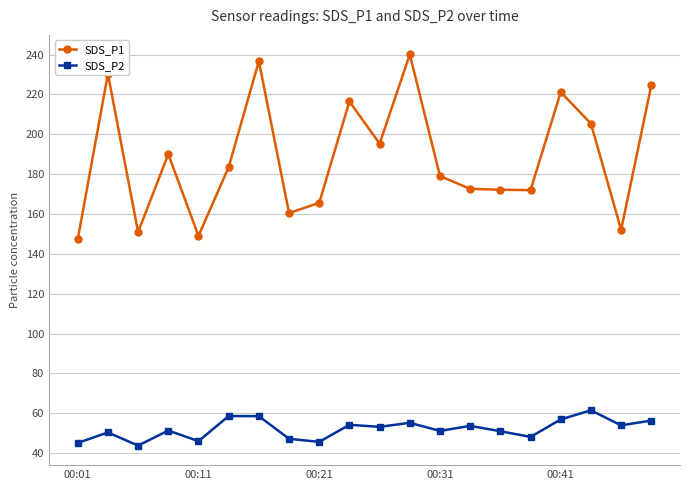

True or false: SDS_P2 and SDS_P1 cross at least once.

False